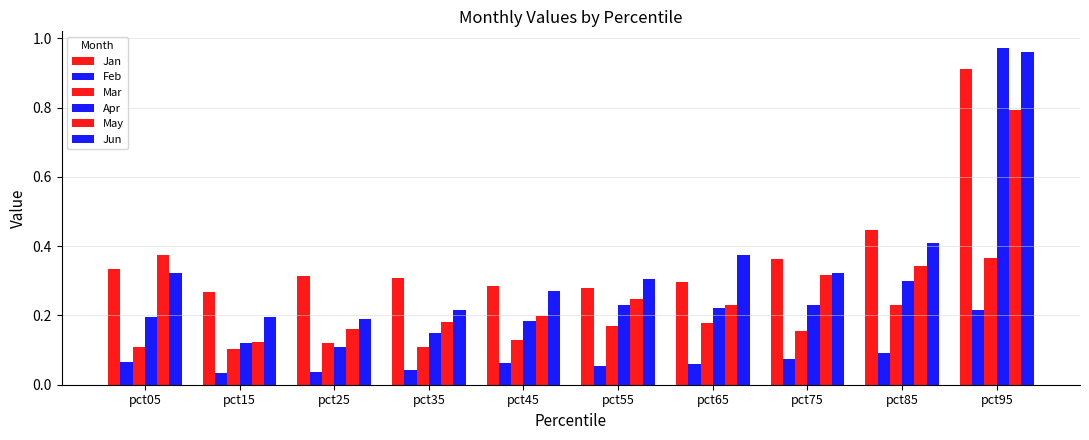

Count the number of data series in this chart.

6